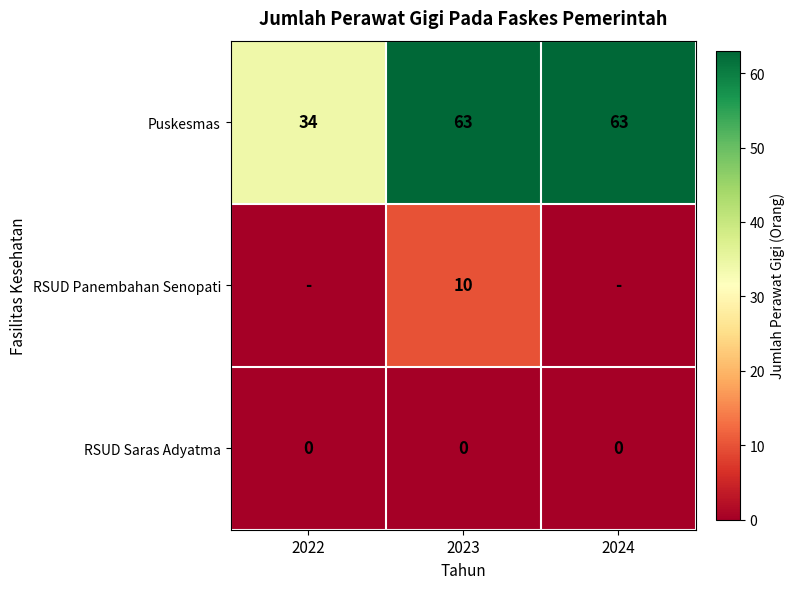

At which label does Puskesmas reach its minimum?

2022